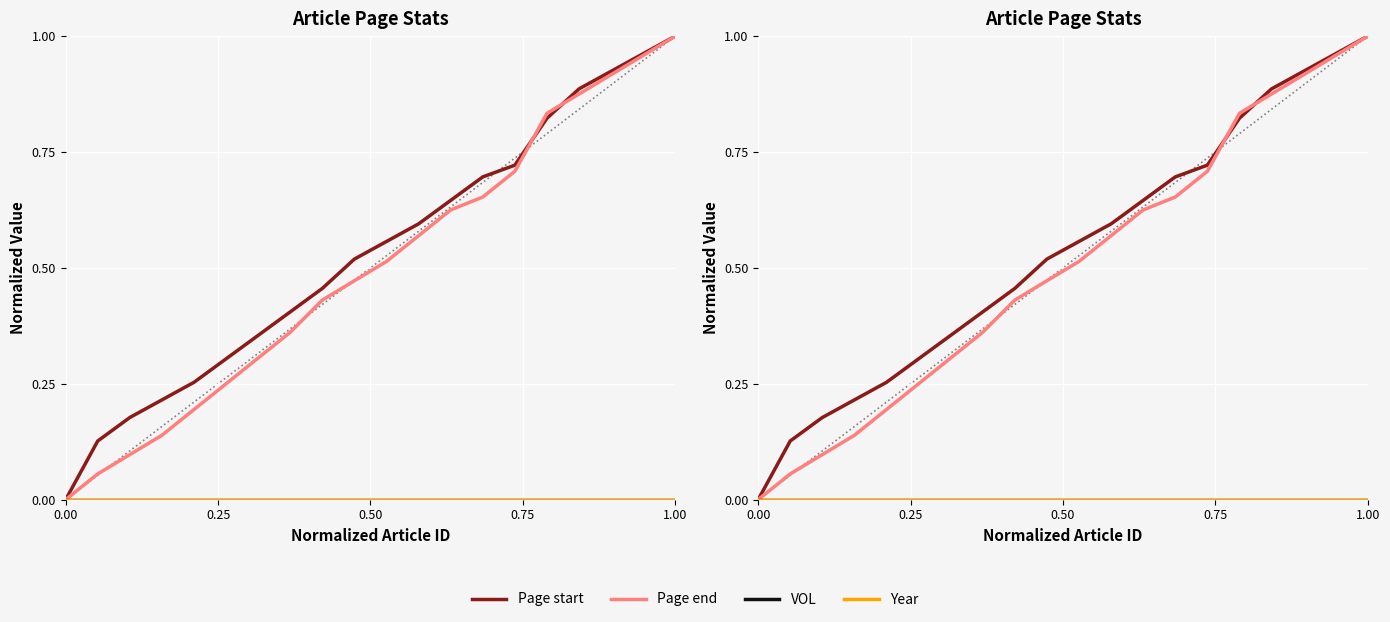

Reading right to left, transcribe all the data shown in this chart.

Page start: 1.0	1.0	0.9	0.9	0.8	0.7	0.7	0.6	0.6	0.6	0.5	0.5	0.4	0.4	0.3	0.3	0.2	0.2	0.1	0.0
Page end: 1.0	1.0	0.9	0.9	0.8	0.7	0.7	0.6	0.6	0.5	0.5	0.4	0.4	0.3	0.2	0.2	0.1	0.1	0.1	0.0
VOL: 0.0	0.0	0.0	0.0	0.0	0.0	0.0	0.0	0.0	0.0	0.0	0.0	0.0	0.0	0.0	0.0	0.0	0.0	0.0	0.0
Year: 0.0	0.0	0.0	0.0	0.0	0.0	0.0	0.0	0.0	0.0	0.0	0.0	0.0	0.0	0.0	0.0	0.0	0.0	0.0	0.0